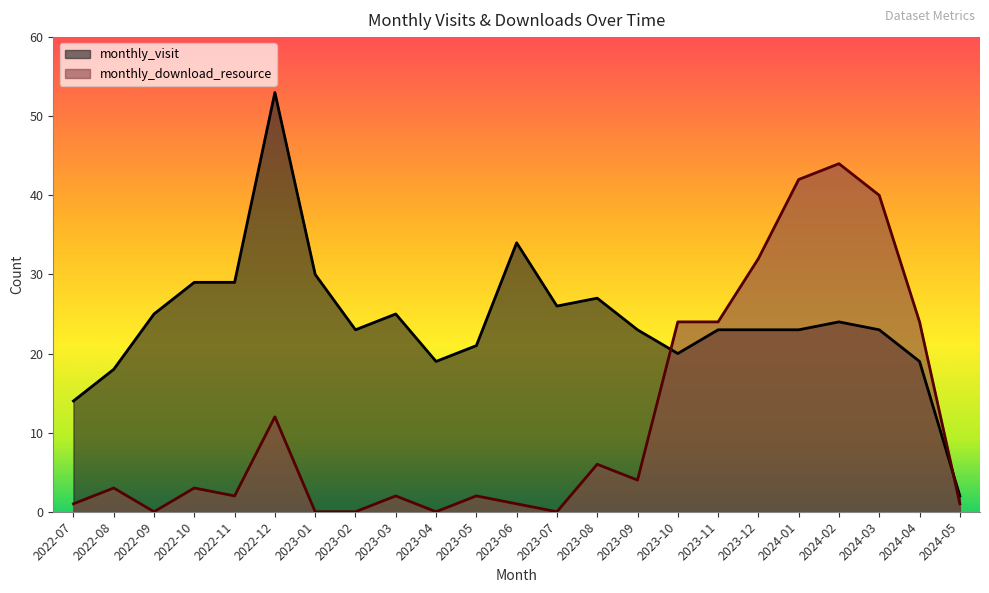

True or false: monthly_download_resource has more than 0 interior local peaks.

True